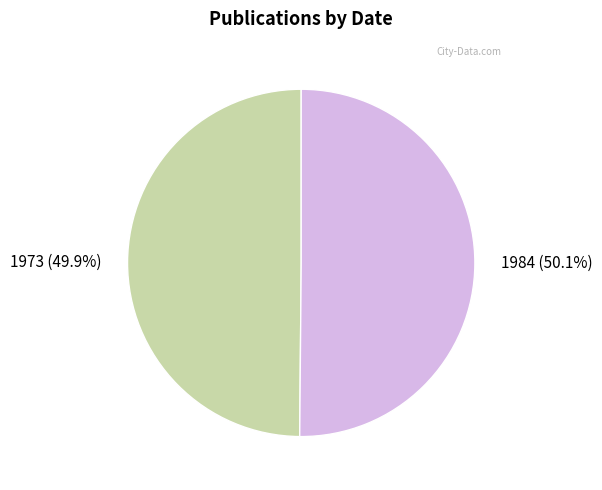

Approximately how many times larger is the value at 1984 (50.1%) compared to 1973 (49.9%)?

1.0